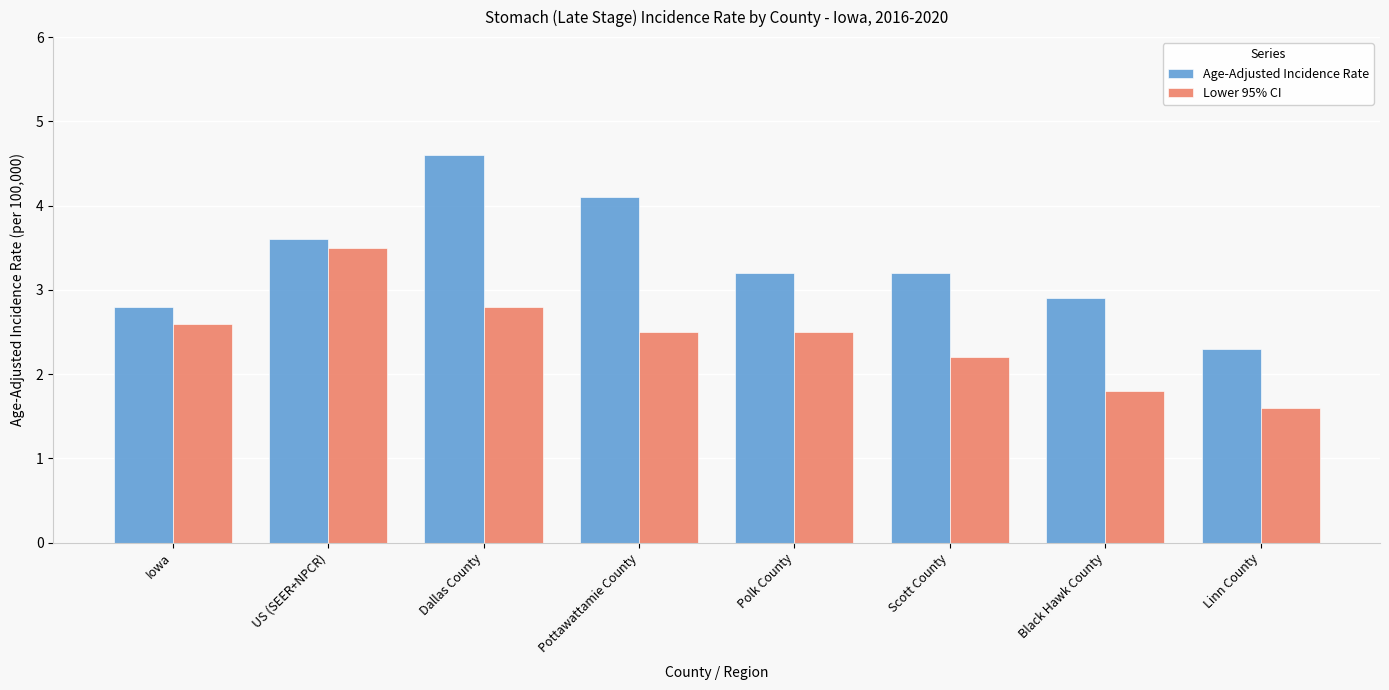

How many data points in Lower 95% CI are less than 2?

2